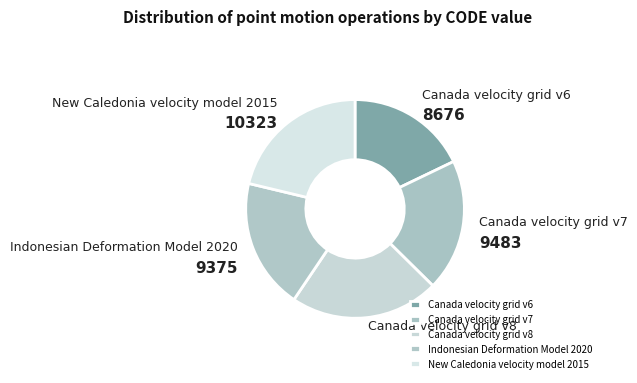

Do Canada velocity grid v6 and Canada velocity grid v7 together represent more than half of the pie?

No